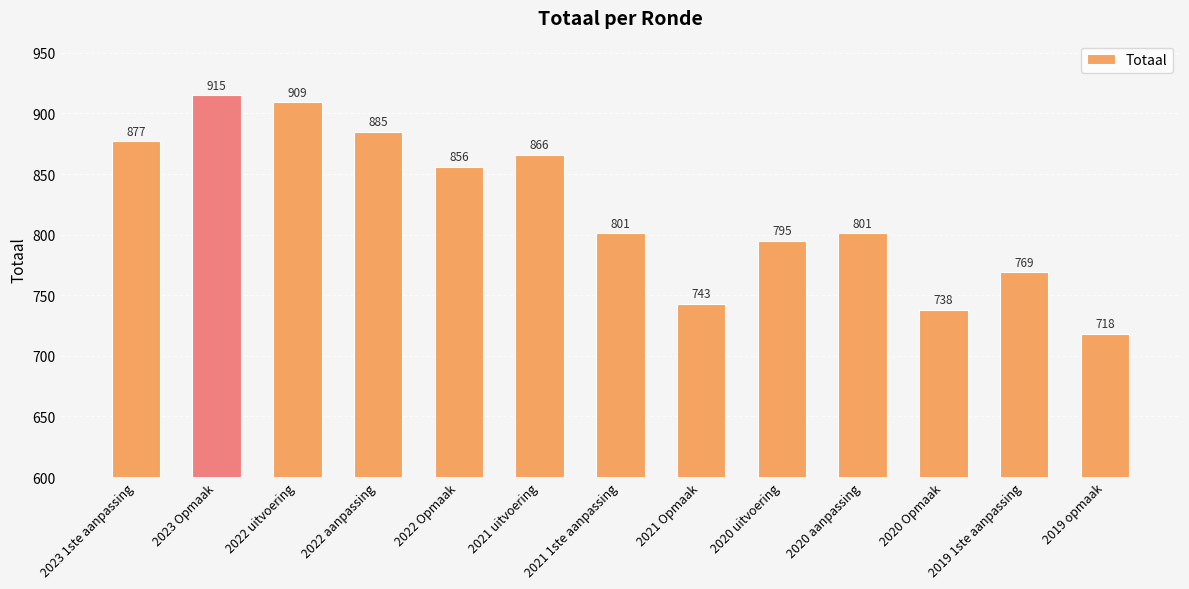

Where does the data first go above 801?

2023 1ste aanpassing